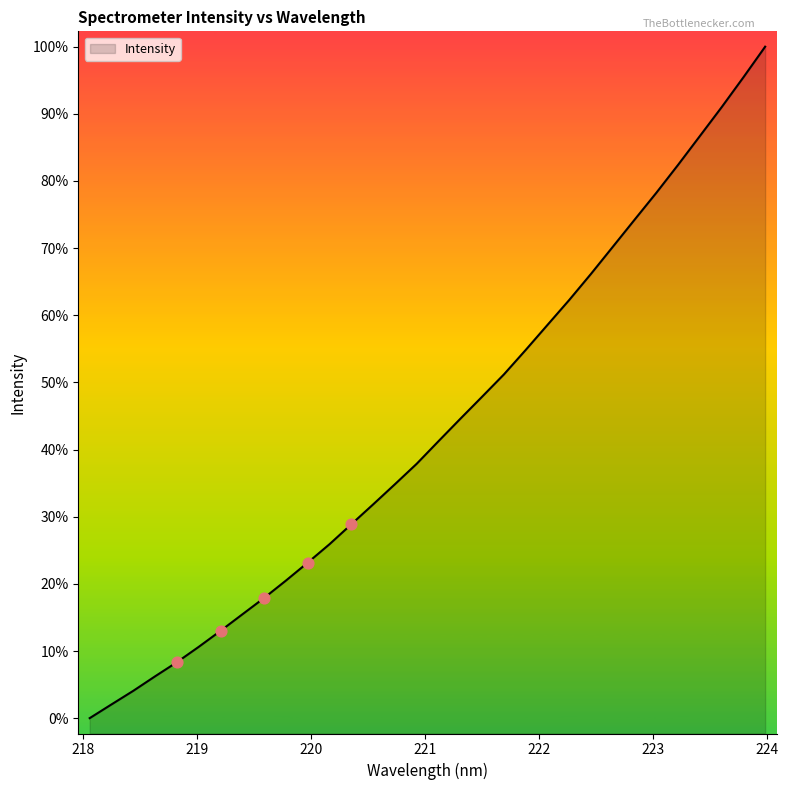

Does the chart have visible grid lines?

No